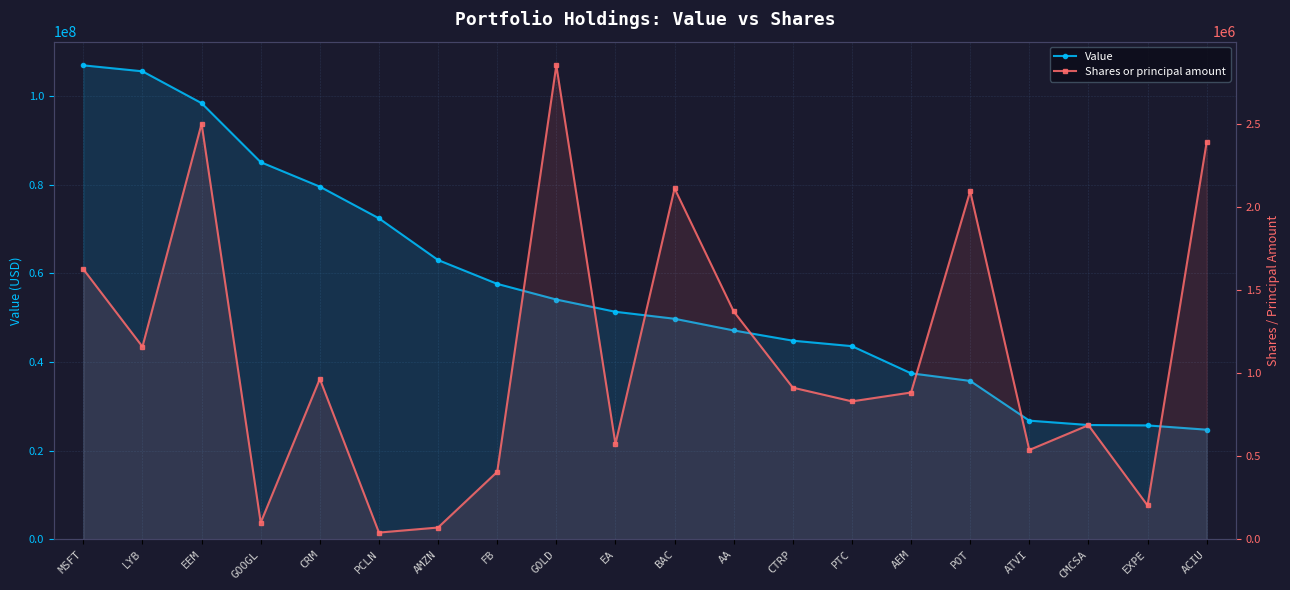

What position from the left is GOOGL?

4